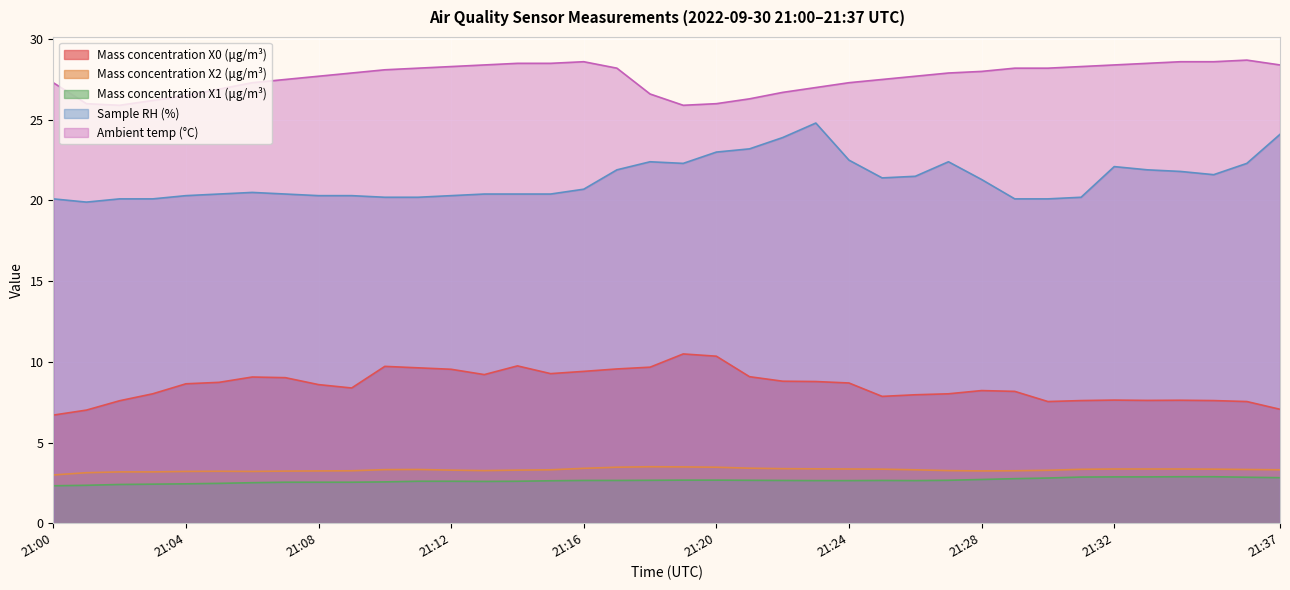

True or false: Mass concentration X1 (μg/m³) has a value of 2.3 at 21:00.

True